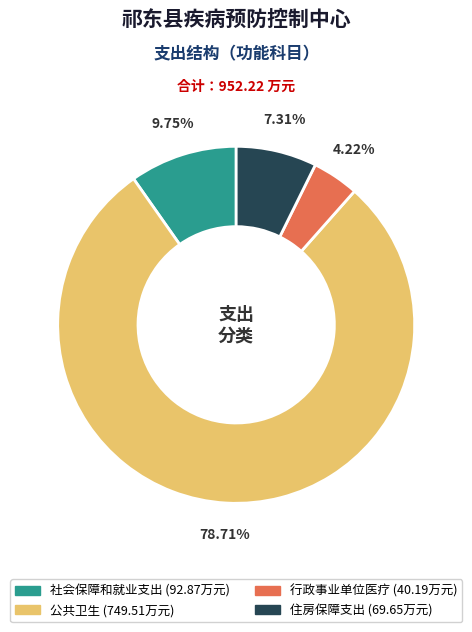

Rank the categories by value from highest to lowest.

公共卫生, 社会保障和就业支出, 住房保障支出, 行政事业单位医疗